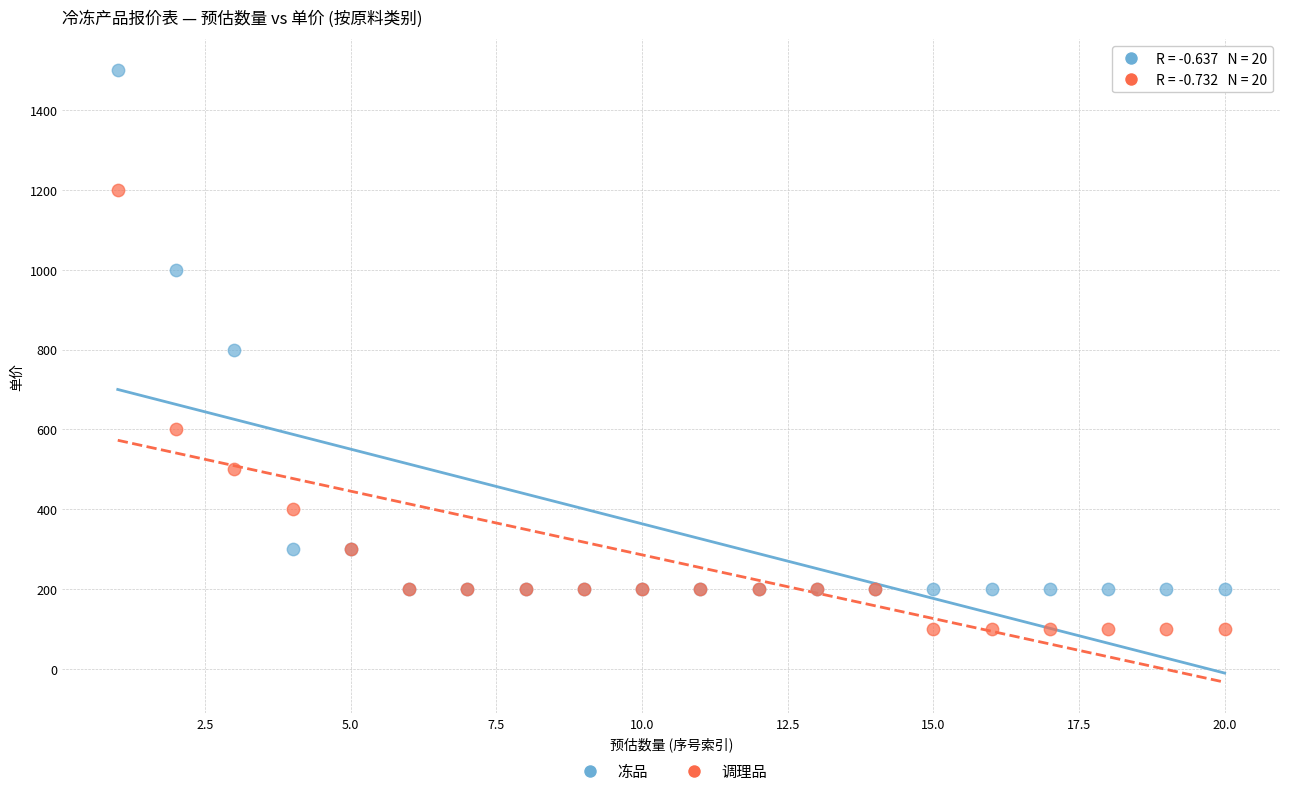

In the 调理品 series, what Y value is closest to 650?

600